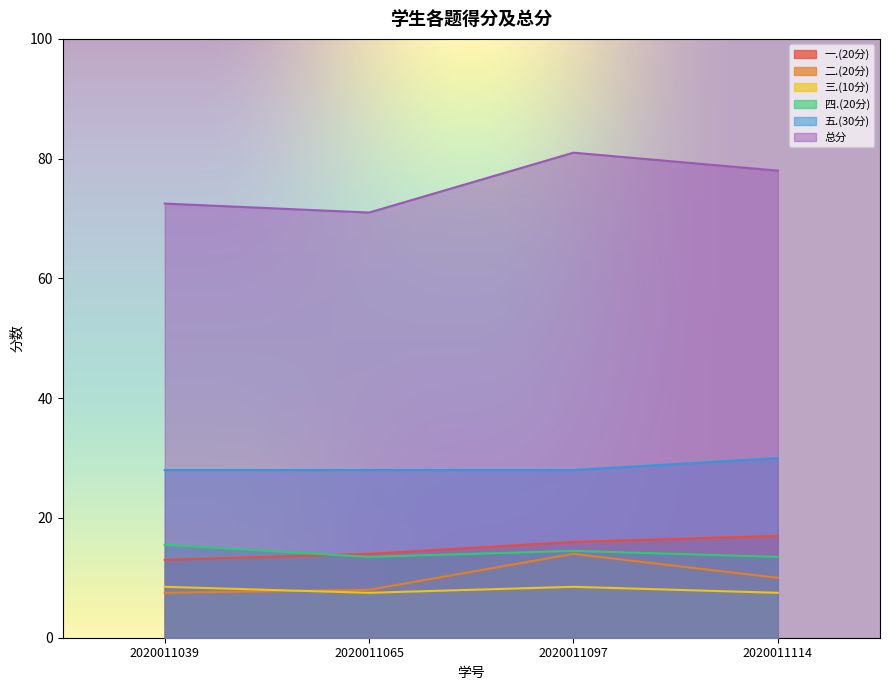

Rank the series at 2020011097 from highest to lowest value.

总分, 五.(30分), 一.(20分), 四.(20分), 二.(20分), 三.(10分)